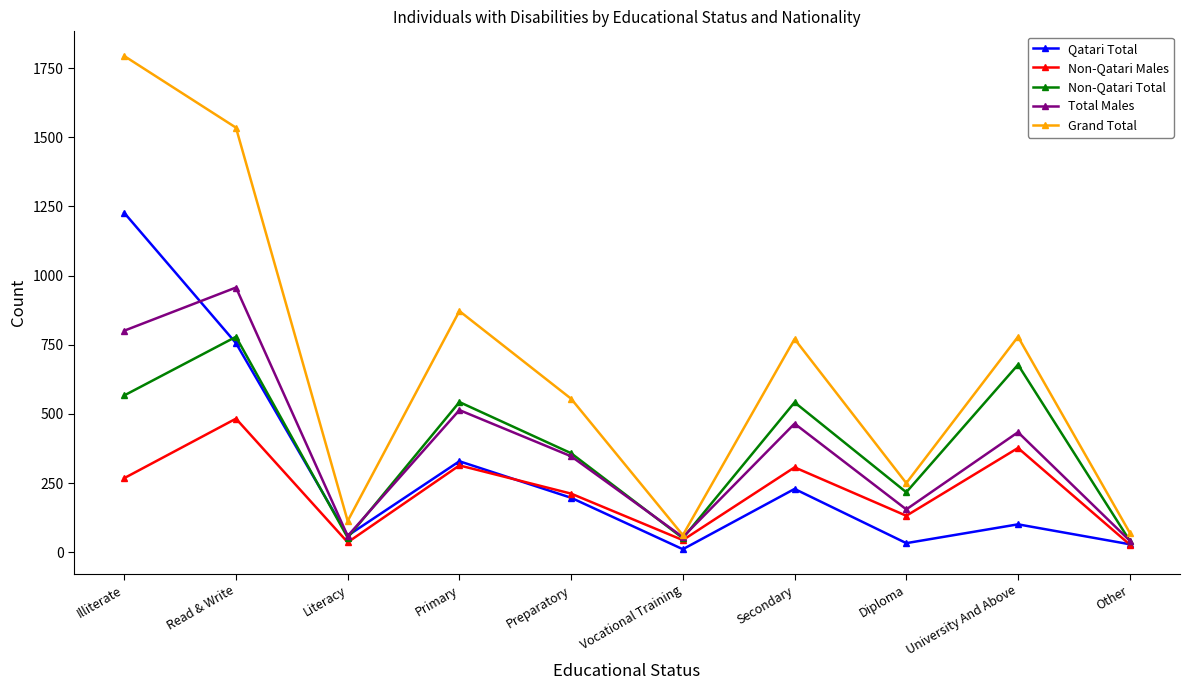

What is the difference between the highest and lowest values at Literacy?

77